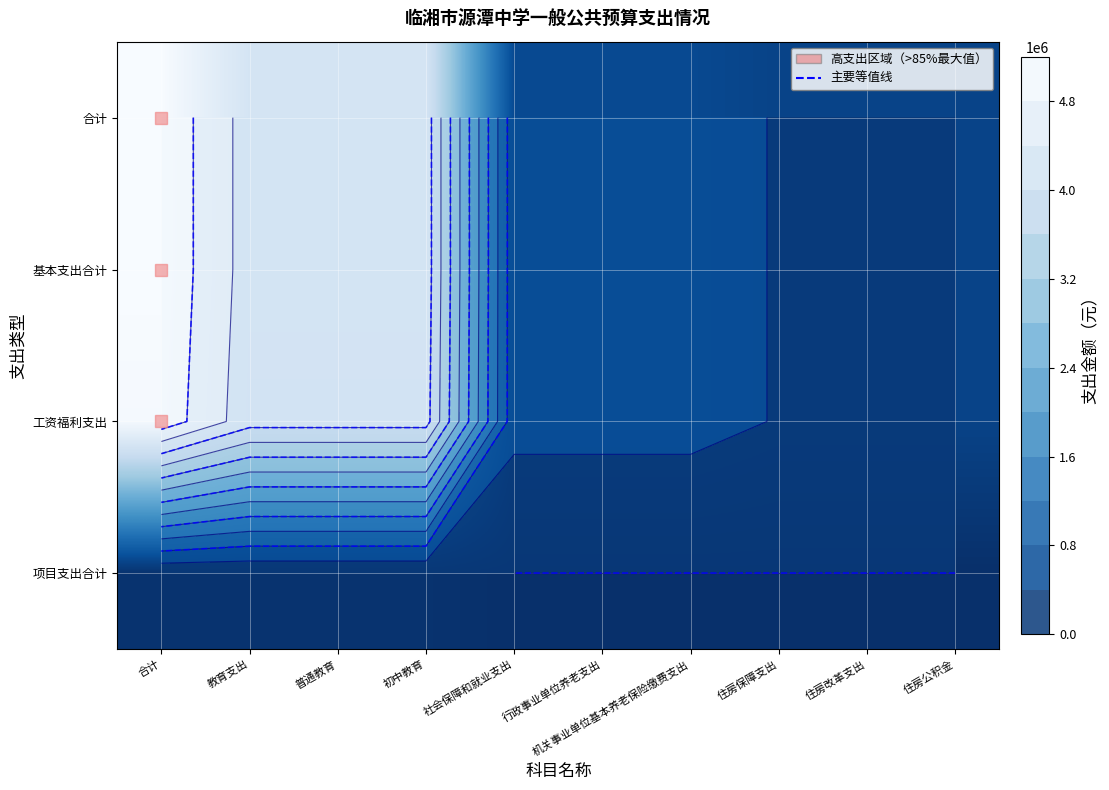

Which series has the largest total across all categories?

合计